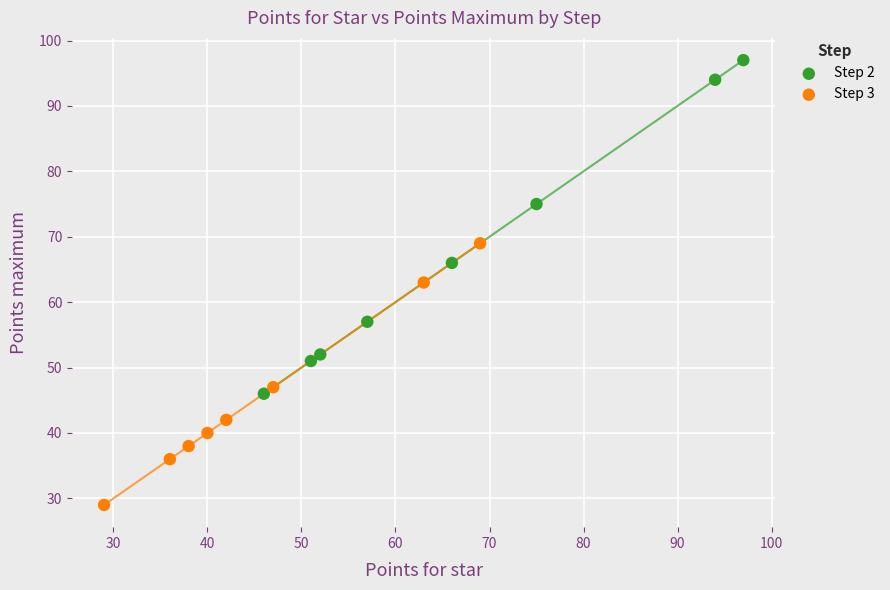

Which series reaches the maximum Y coordinate?

Step 2